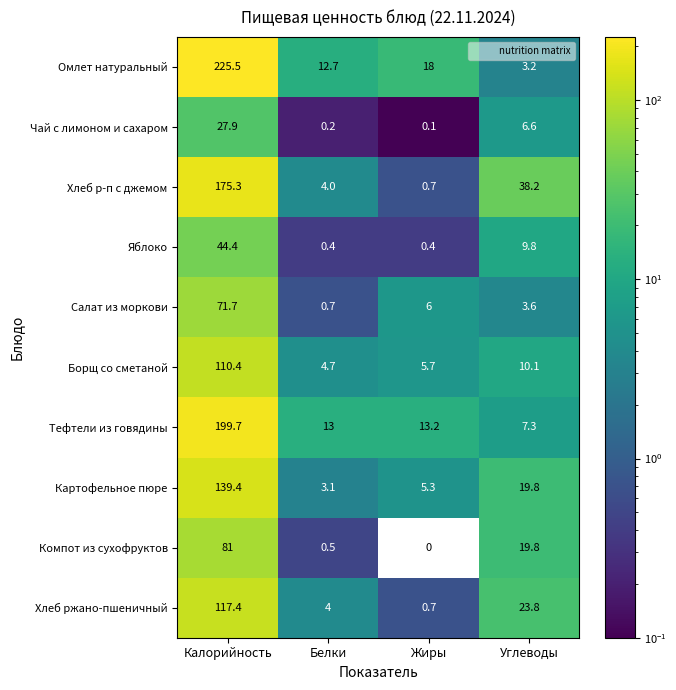

Which series has the largest total across all categories?

Омлет натуральный